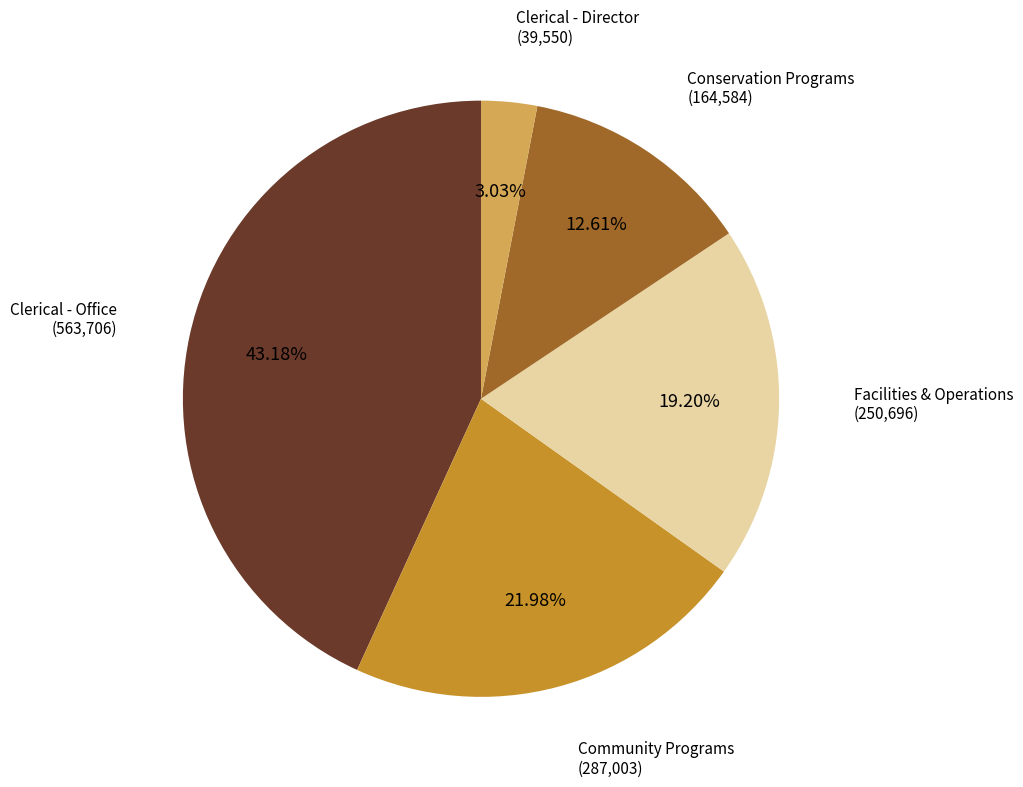

Does any single category account for the majority?

No